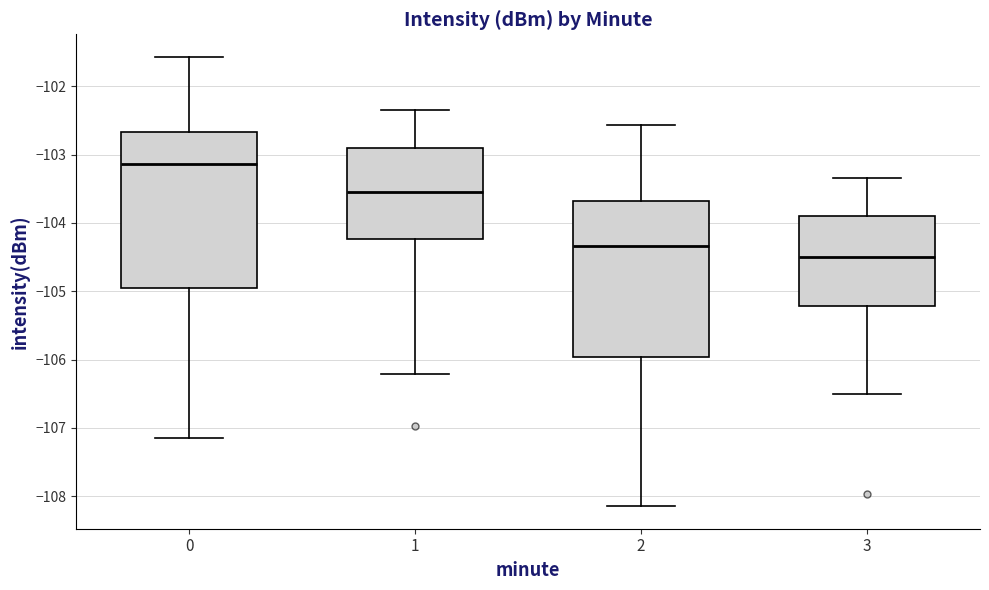

Reading left to right, transcribe this box plot: for each box, give where its median line is, the range the box spans, and where its two whiskers end, as read against the y-axis. The values are not printed on the chart, so give them approximately, as read against the axis.

0: median -103.1, box -105.0 to -102.7, whiskers -107.1 to -101.6
1: median -103.5, box -104.2 to -102.9, whiskers -106.2 to -102.3
2: median -104.3, box -106.0 to -103.7, whiskers -108.1 to -102.6
3: median -104.5, box -105.2 to -103.9, whiskers -106.5 to -103.3